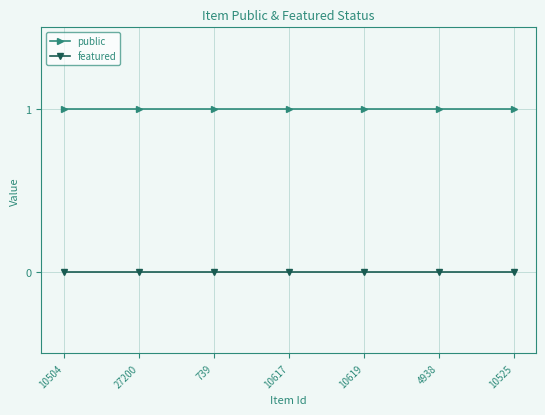

Rank the series by their maximum value, from highest to lowest.

public, featured